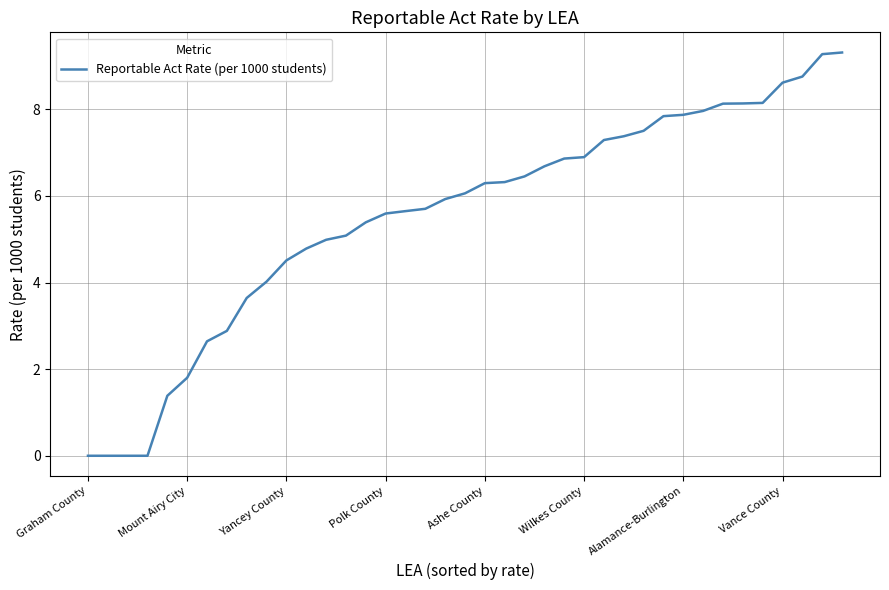

How many lines are shown in the chart?

1